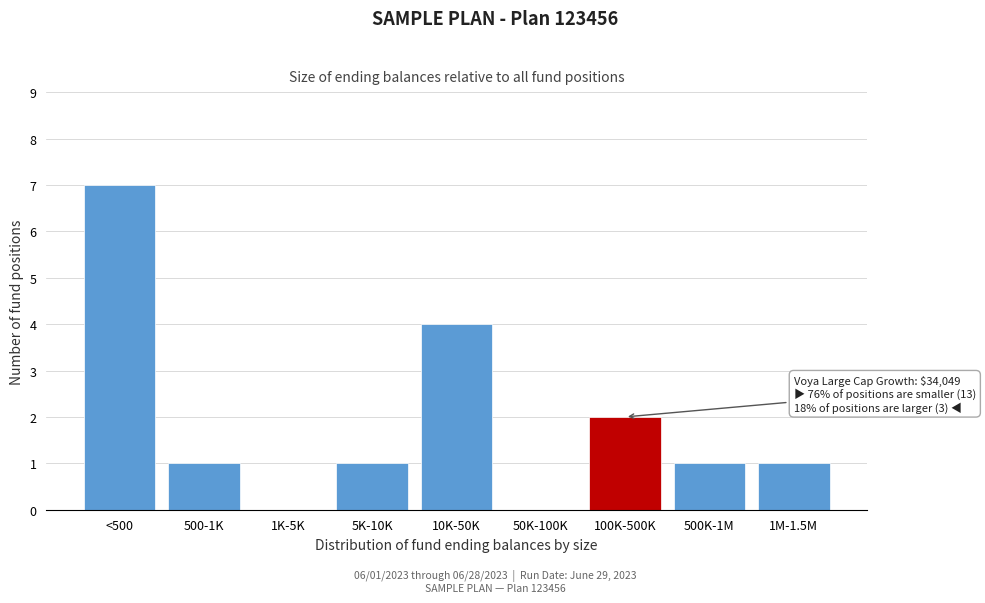

Reading left to right, transcribe all the data shown in this chart.

<500=7	500-1K=1	1K-5K=0	5K-10K=1	10K-50K=4	50K-100K=0	100K-500K=2	500K-1M=1	1M-1.5M=1